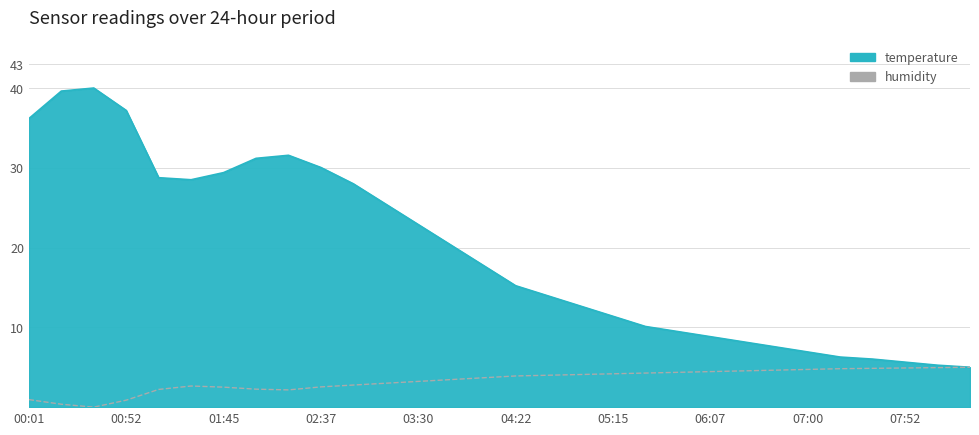

What is the greatest value displayed?

40.0